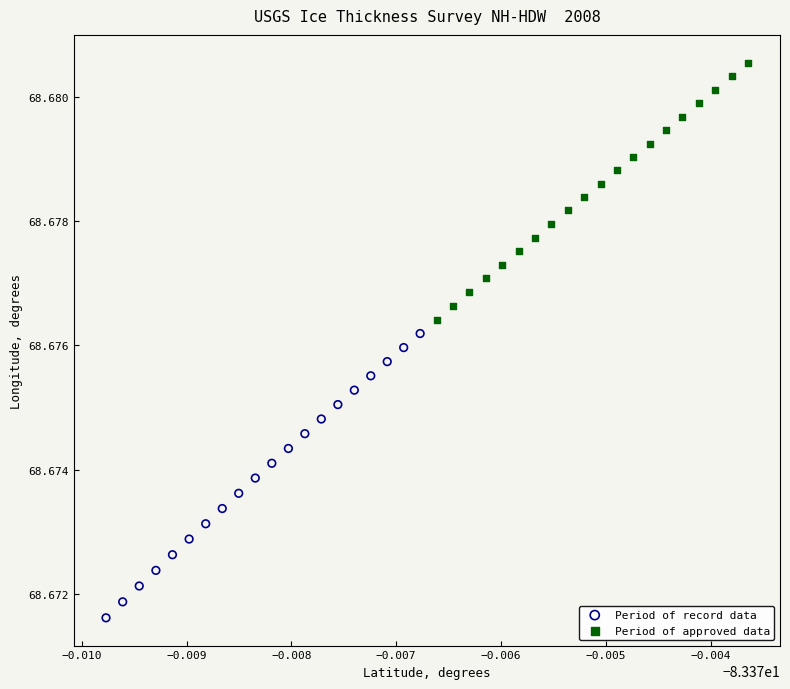

Which series has the largest Y range (max minus min)?

Period of record data